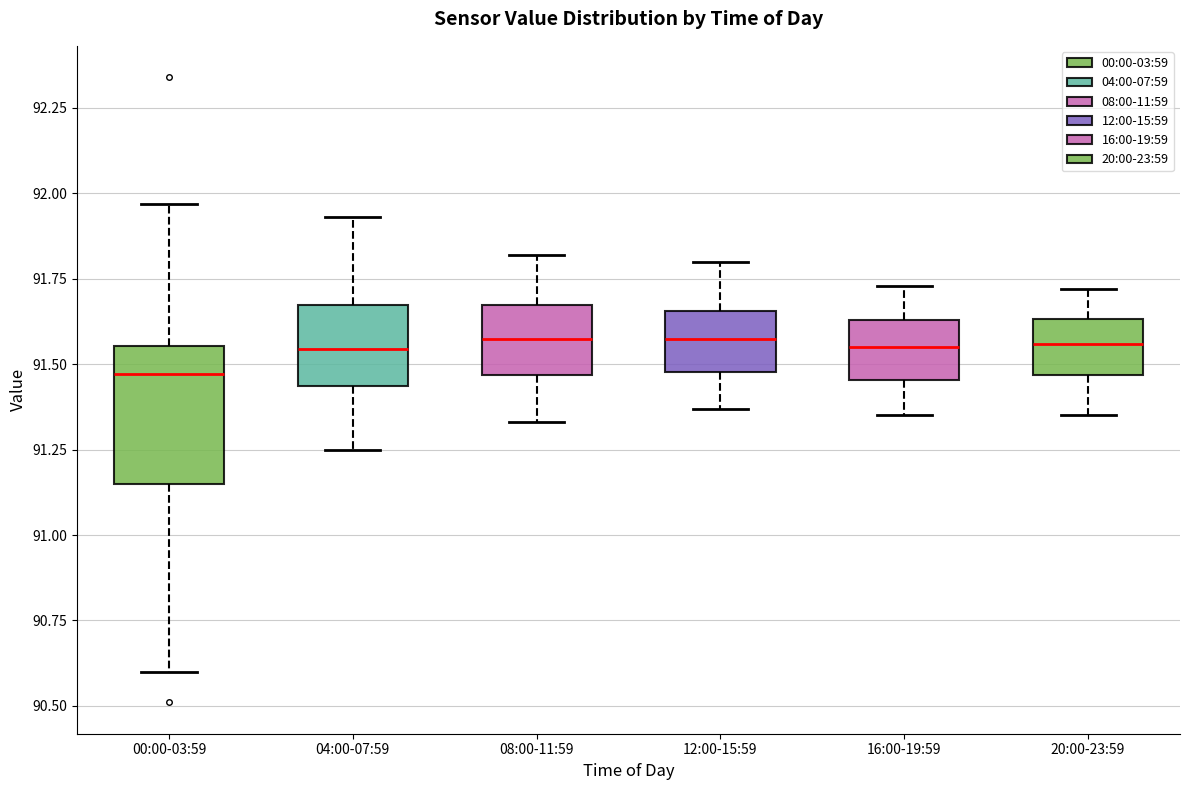

Reading left to right, read every box against the y-axis: the position of its median line, the range the box covers, and the ends of its whiskers. The values are not printed on the chart, so give them approximately, as read against the axis.

00:00-03:59: median 91.45, box 91.15 to 91.55, whiskers 90.60 to 91.95
04:00-07:59: median 91.55, box 91.45 to 91.65, whiskers 91.25 to 91.95
08:00-11:59: median 91.60, box 91.45 to 91.65, whiskers 91.35 to 91.80
12:00-15:59: median 91.60, box 91.50 to 91.65, whiskers 91.35 to 91.80
16:00-19:59: median 91.55, box 91.45 to 91.65, whiskers 91.35 to 91.75
20:00-23:59: median 91.55, box 91.45 to 91.65, whiskers 91.35 to 91.70